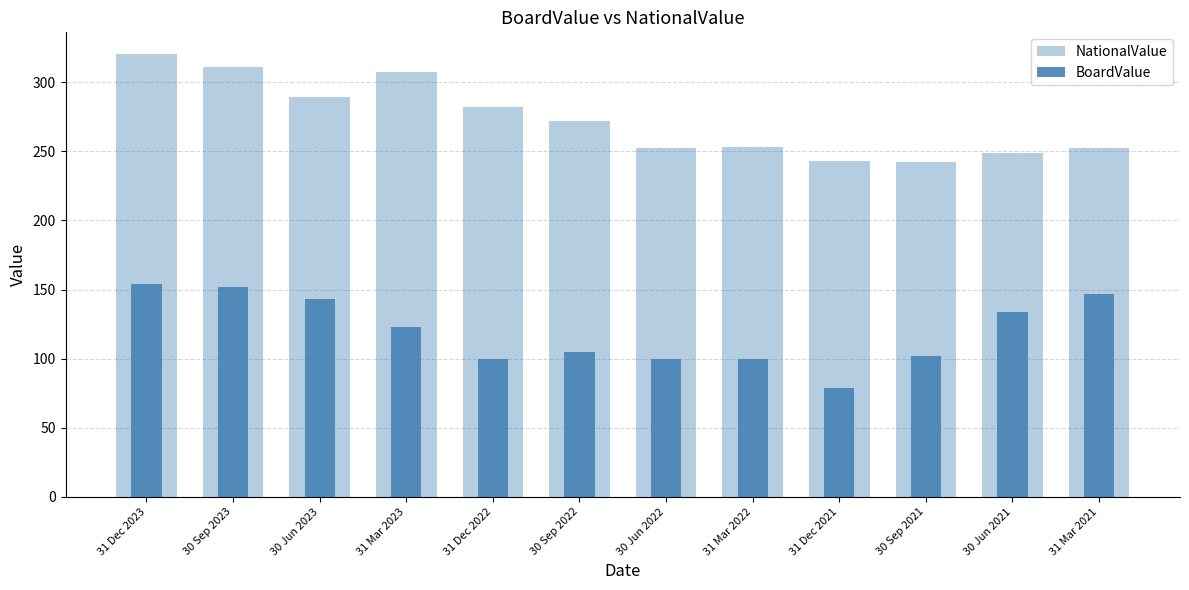

How many bars are there in each group?

2